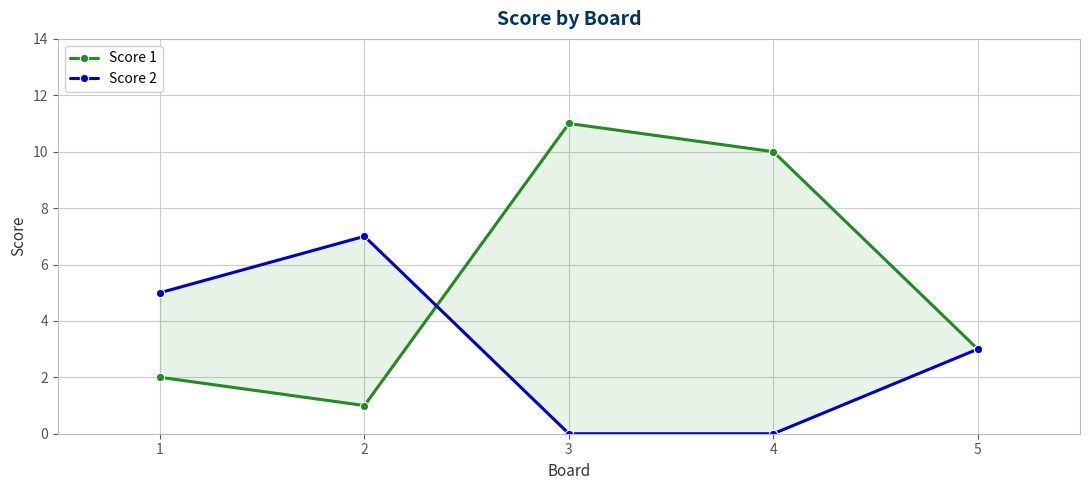

Which series ends up on top after the final intersection of Score 2 and Score 1?

Score 1